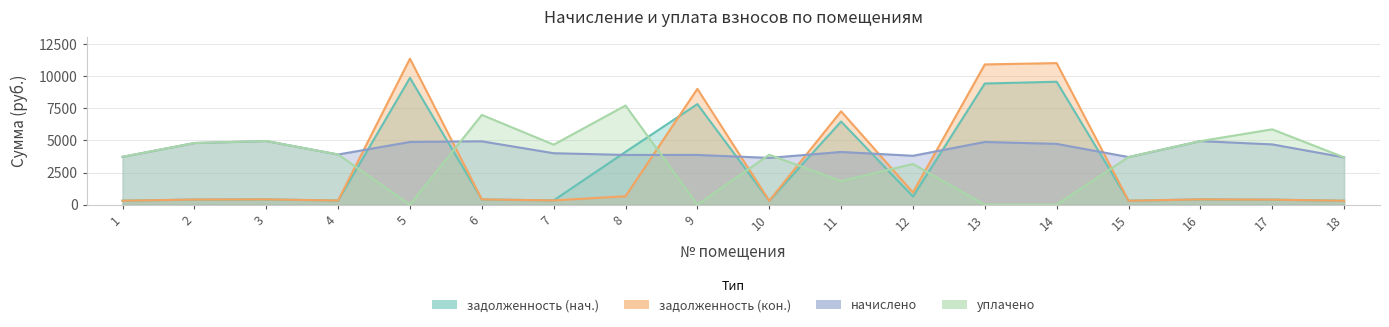

How many values in the задолженность (кон.) series are below 412?

9